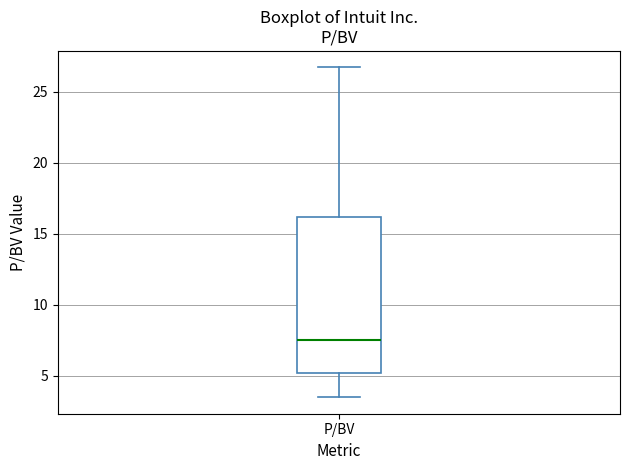

Where is the lower edge of the box for P/BV on the y-axis? The values are not printed on the chart, so give them approximately, as read against the axis.

5.0